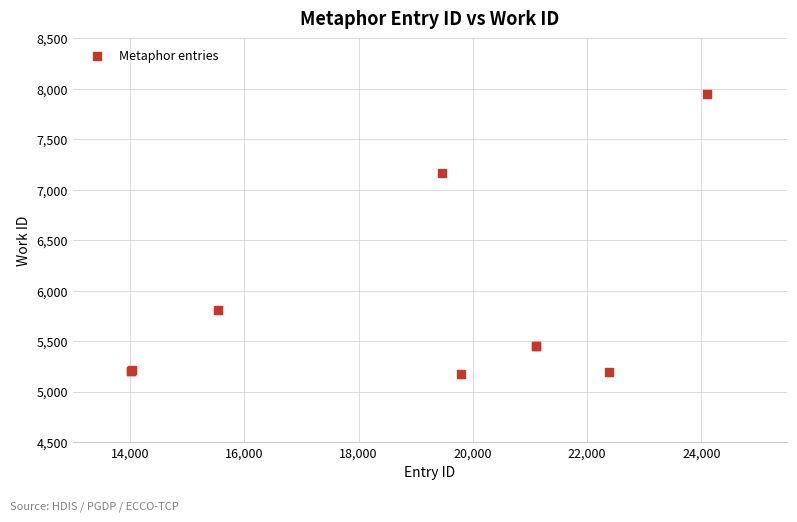

What Y value in the scatter plot is closest to 6560?

7171